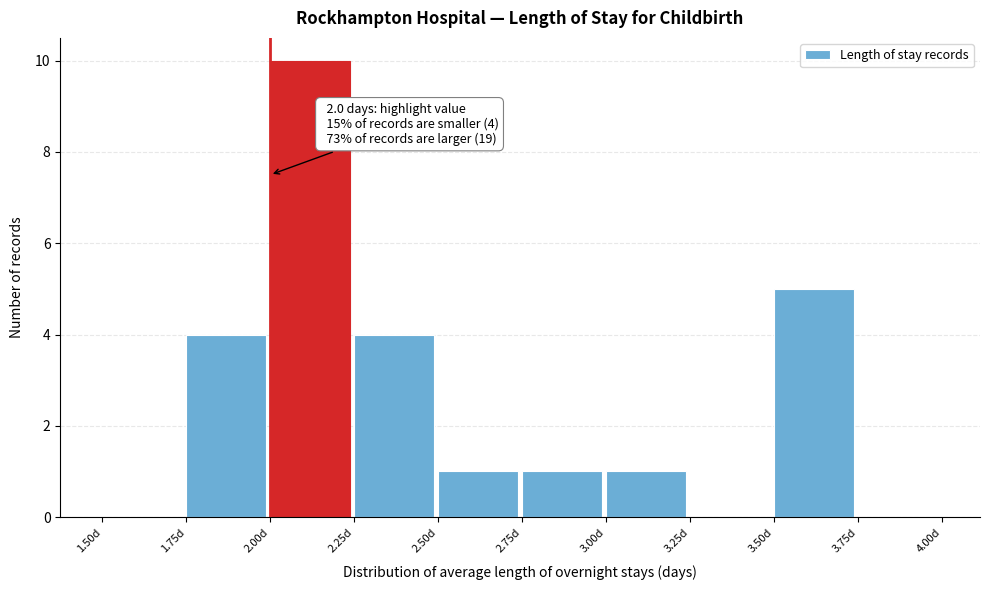

Over which range of the x-axis is the bar tallest?

2.00 to 2.25